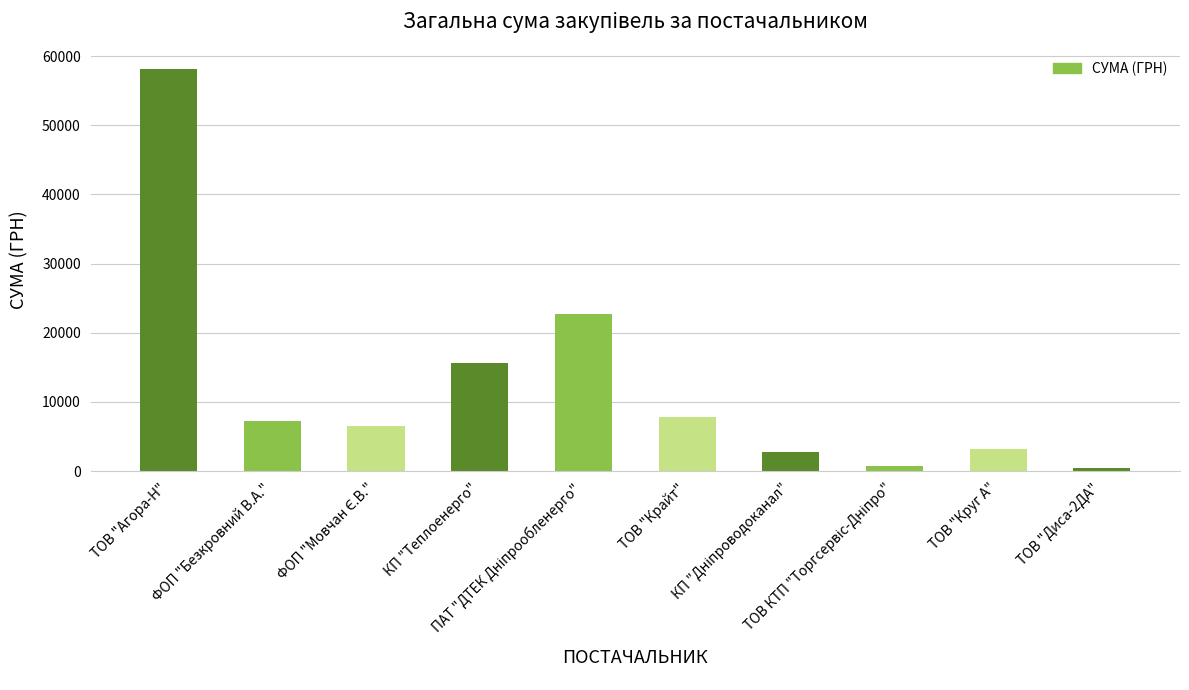

Which category has the highest value across all series?

ТОВ "Агора-Н"